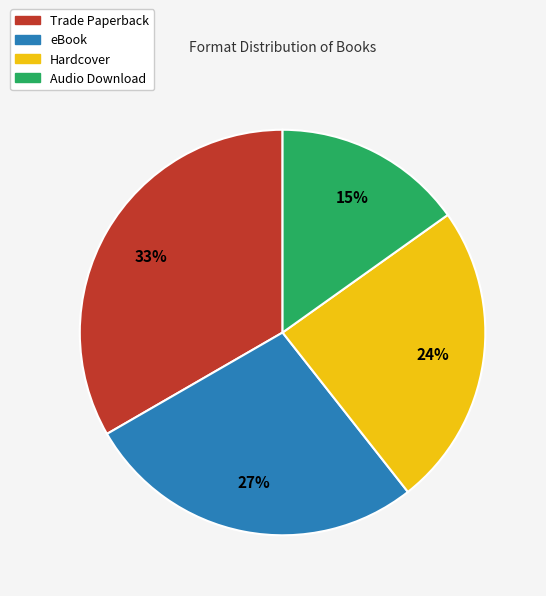

What is the smallest slice in the pie chart?

Audio Download